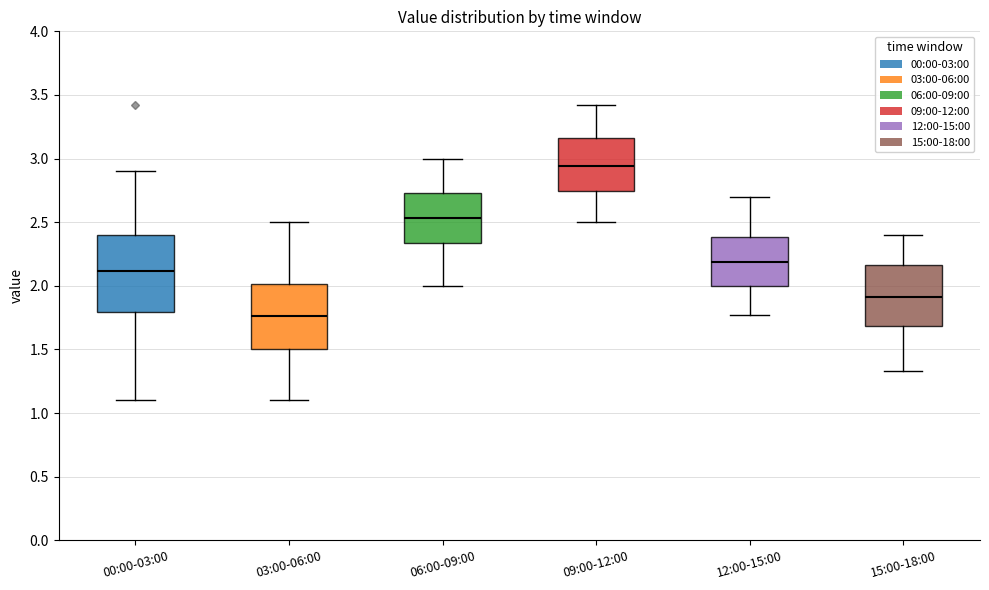

Comparing the boxes themselves (not the whiskers), which one is the tallest?

00:00-03:00